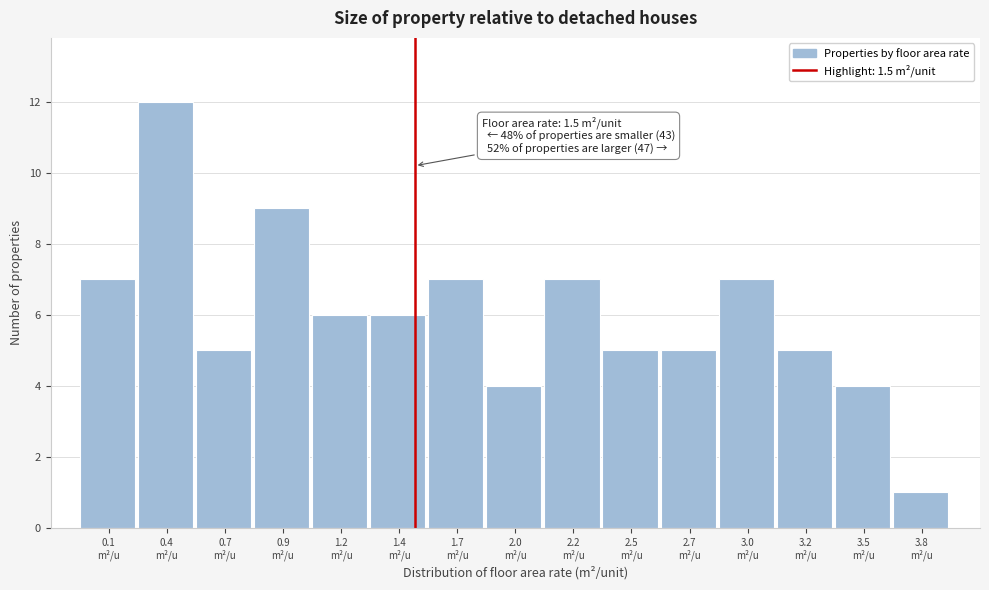

Reading left to right, list all the values displayed in this chart.

7	12	5	9	6	6	7	4	7	5	5	7	5	4	1